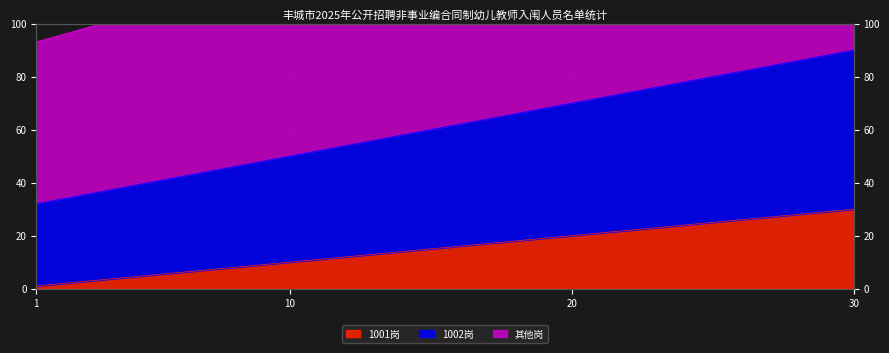

List the series in order of their overall mean, highest first.

其他岗, 1002岗, 1001岗